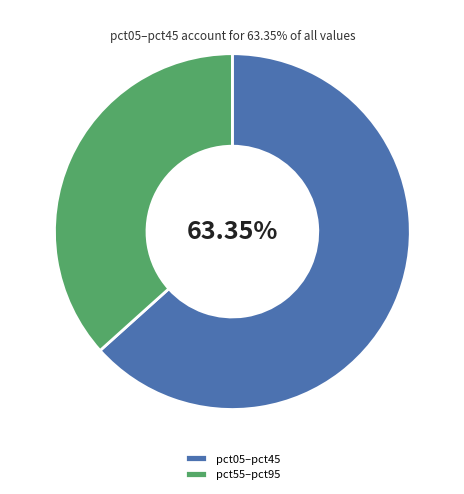

Which slice is the smallest?

pct55–pct95